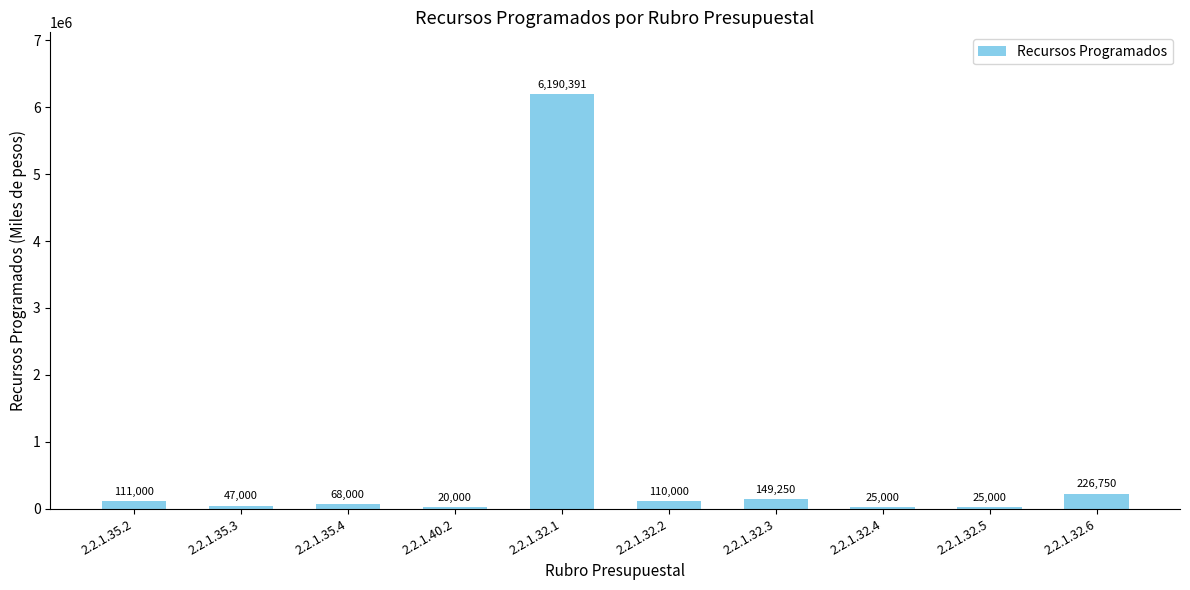

Where does the data first go above 110000?

2.2.1.35.2